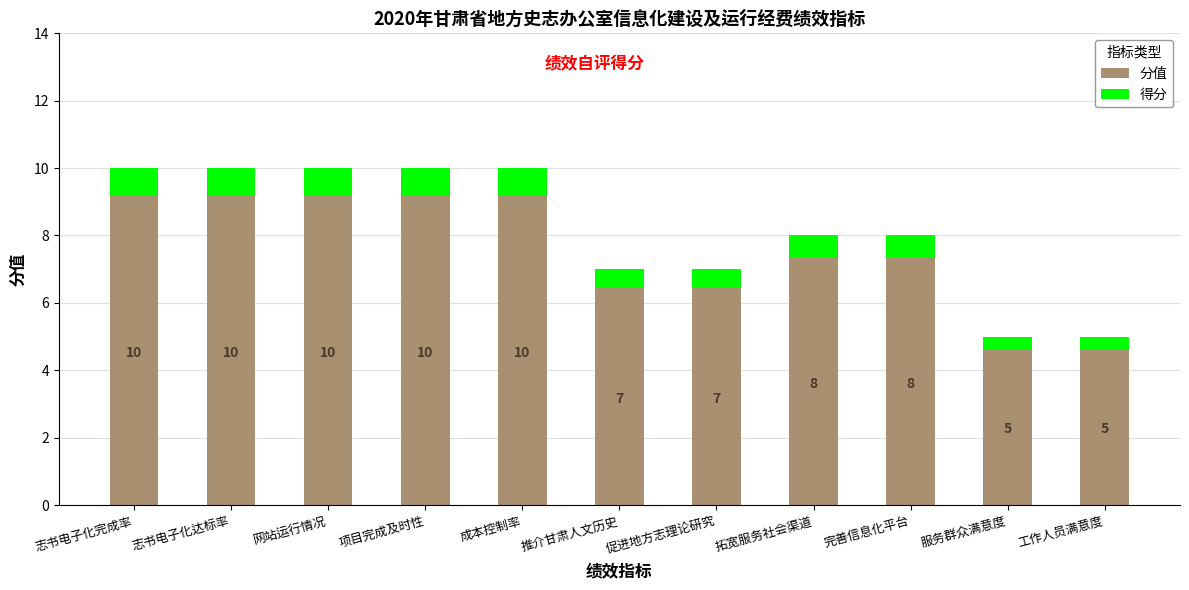

What is the maximum value shown in the chart?

10.0